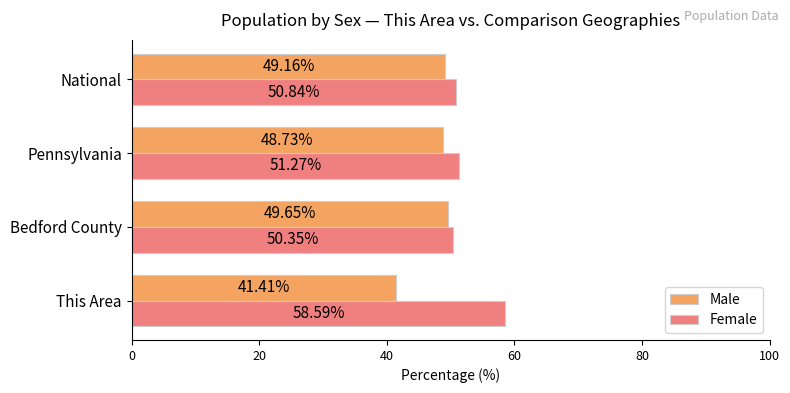

Is the value of Male at Pennsylvania greater than the value of Female at Pennsylvania?

No